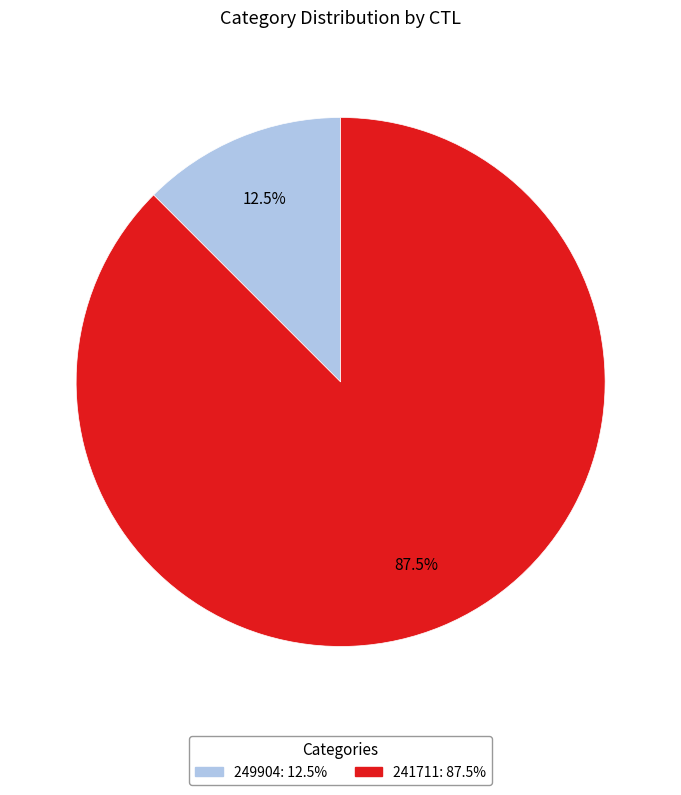

Rank the categories by value from lowest to highest.

249904, 241711